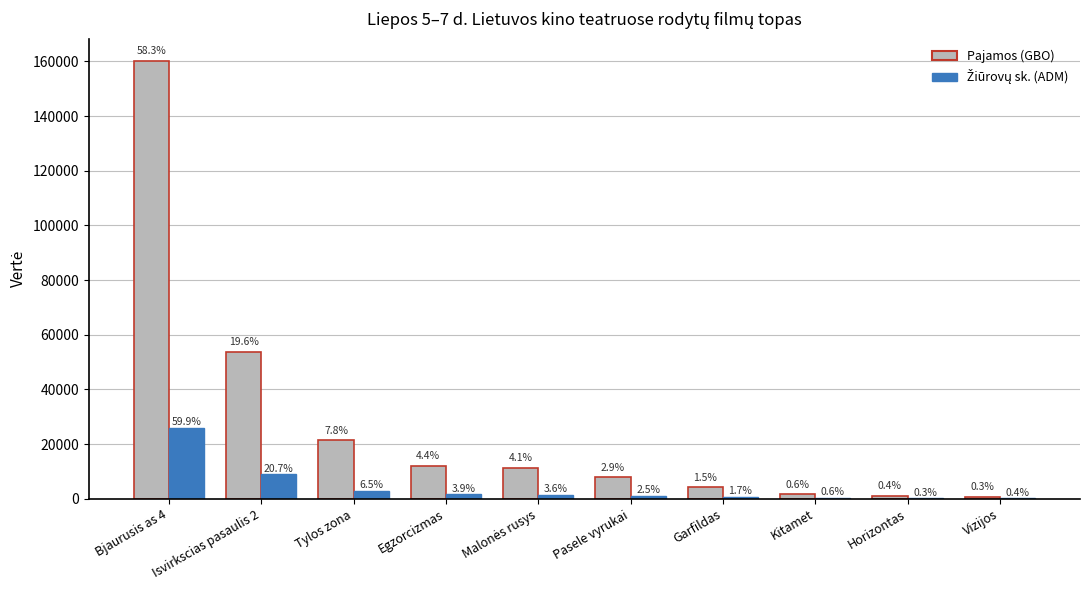

Are the bars horizontal?

No